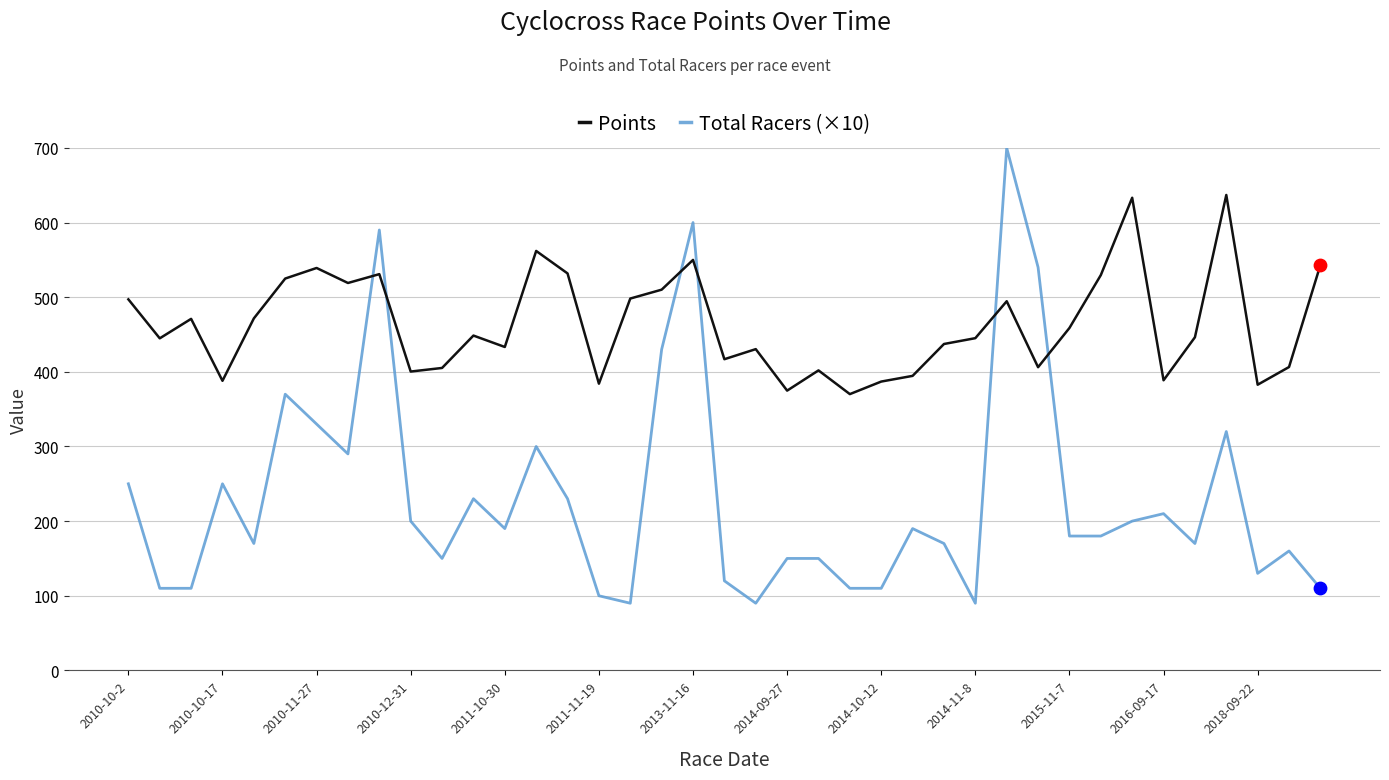

What are all the series names shown in the legend?

Points, Total Racers (×10)